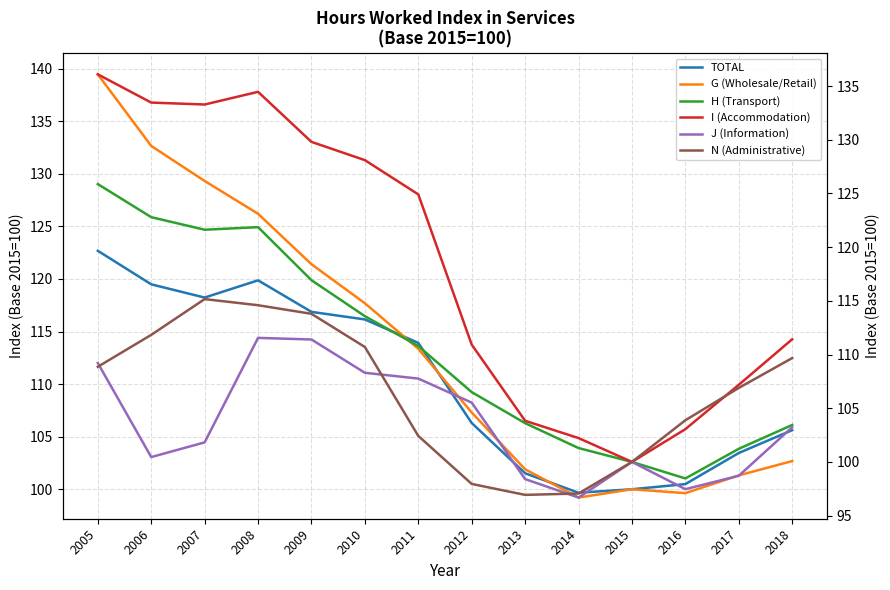

At which label does G (Wholesale/Retail) first exceed 113?

2005